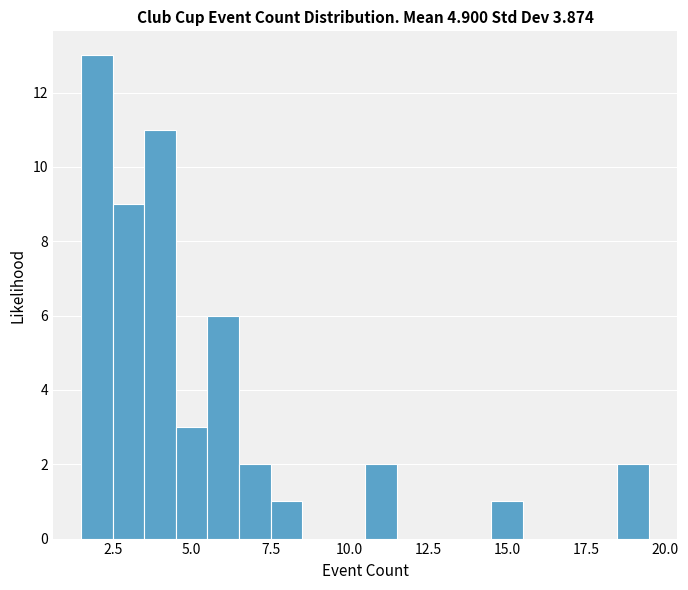

Read against the x-axis, roughly where is the centre of the tallest bar?

2.0